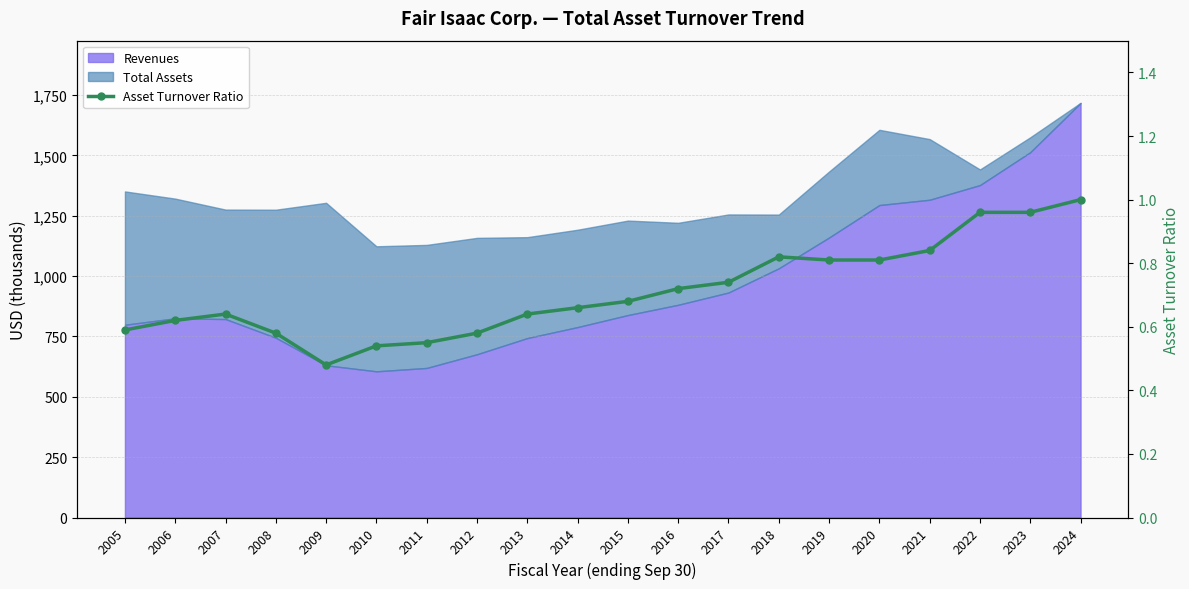

Reading left to right, list all the values displayed in this chart.

0.6	0.6	0.6	0.6	0.5	0.5	0.6	0.6	0.6	0.7	0.7	0.7	0.7	0.8	0.8	0.8	0.8	1.0	1.0	1.0